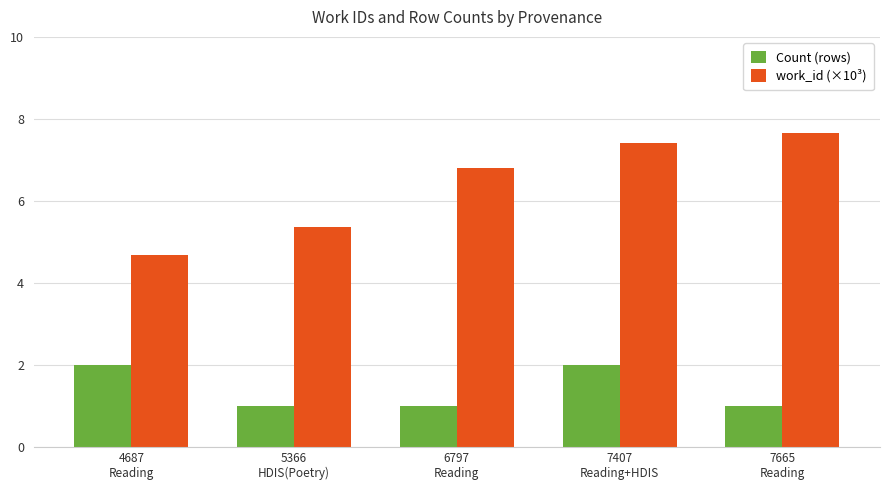

Reading left to right, what are all the values shown in this chart?

Count (rows): 2.0	1.0	1.0	2.0	1.0
work_id (×10³): 4.7	5.4	6.8	7.4	7.7